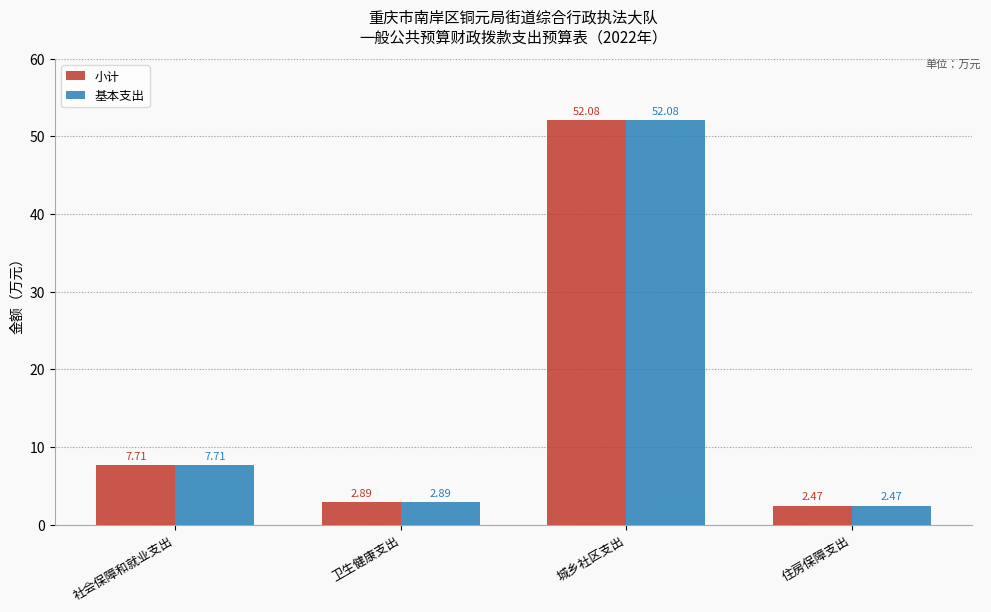

What is the maximum value for 小计?

52.1